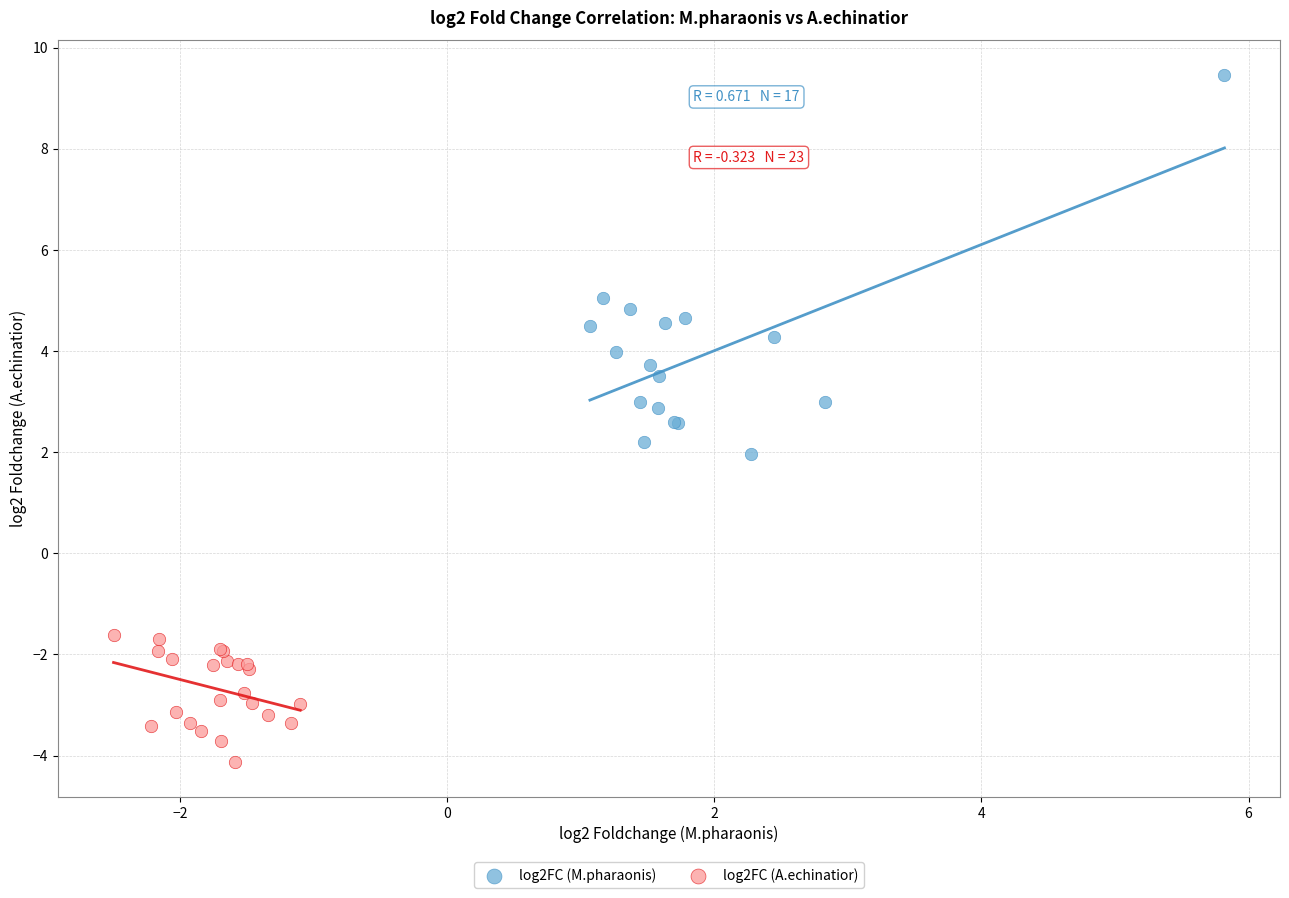

Which series reaches the minimum Y coordinate?

log2FC (A.echinatior)